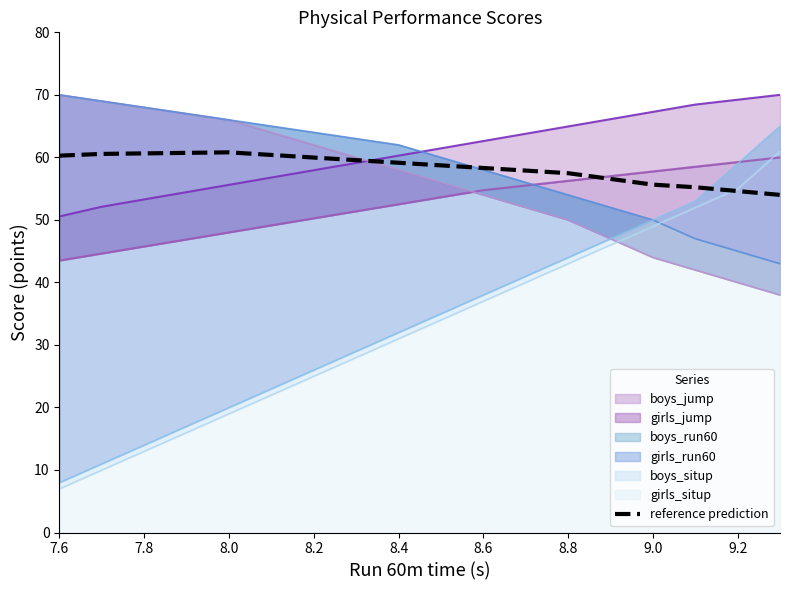

What is the value of the 8th point from the left?

59.6